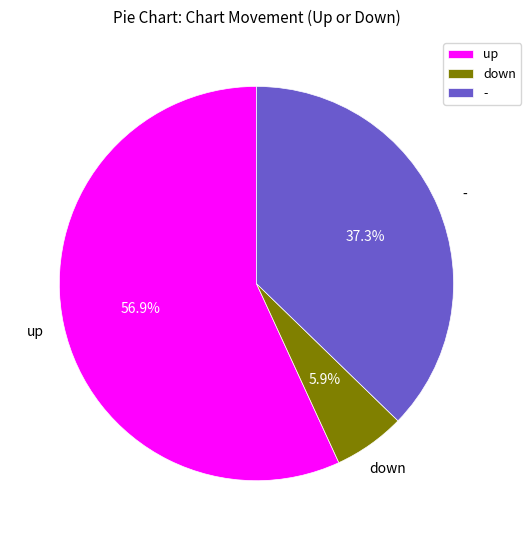

Approximately how many times larger is the value at - compared to down?

6.3